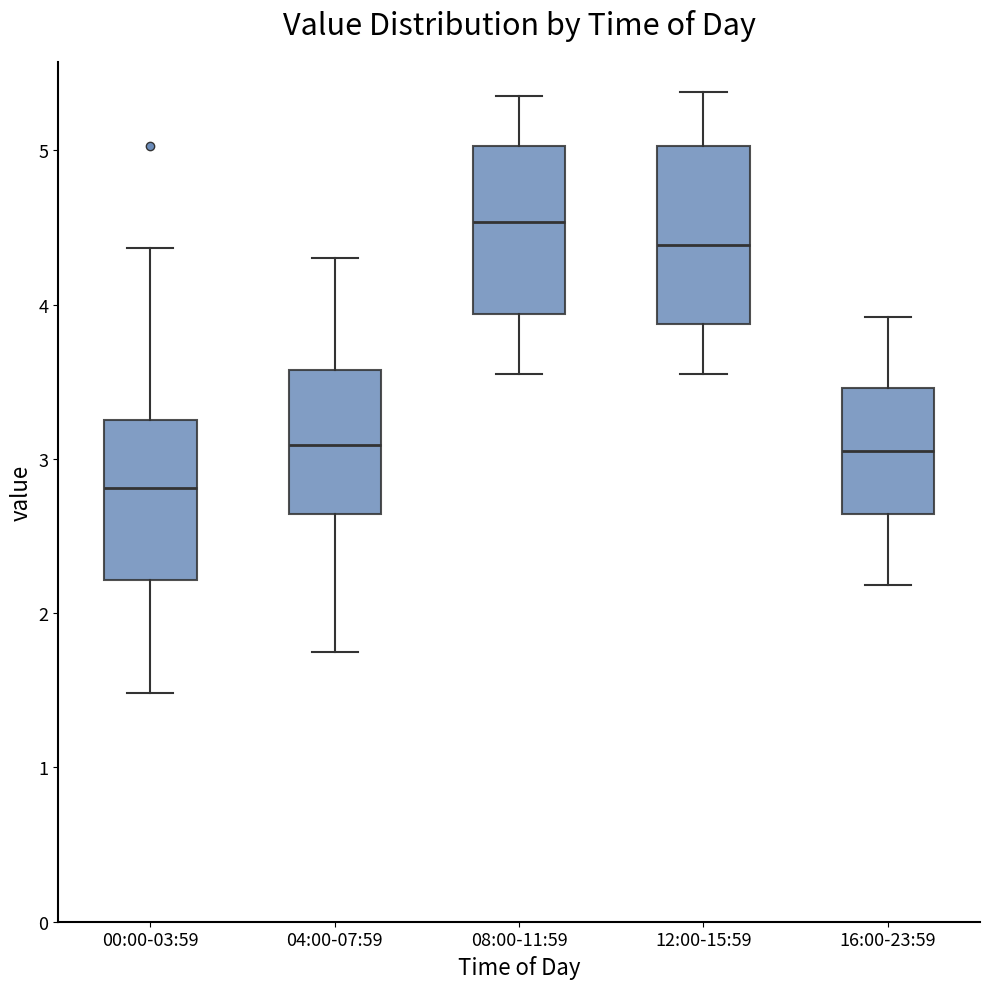

Reading left to right, transcribe this box plot: for each box, give where its median line is, the range the box spans, and where its two whiskers end, as read against the y-axis. The values are not printed on the chart, so give them approximately, as read against the axis.

00:00-03:59: median 2.8, box 2.2 to 3.3, whiskers 1.5 to 4.4
04:00-07:59: median 3.1, box 2.6 to 3.6, whiskers 1.8 to 4.3
08:00-11:59: median 4.5, box 3.9 to 5.0, whiskers 3.6 to 5.4
12:00-15:59: median 4.4, box 3.9 to 5.0, whiskers 3.6 to 5.4
16:00-23:59: median 3.1, box 2.6 to 3.5, whiskers 2.2 to 3.9